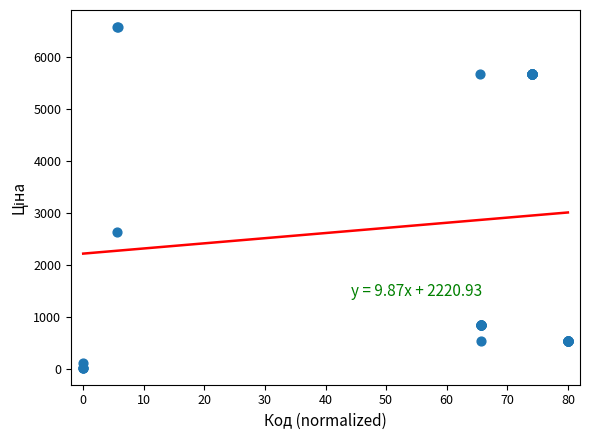

What Y value in the scatter plot is closest to 3300?

2627.5